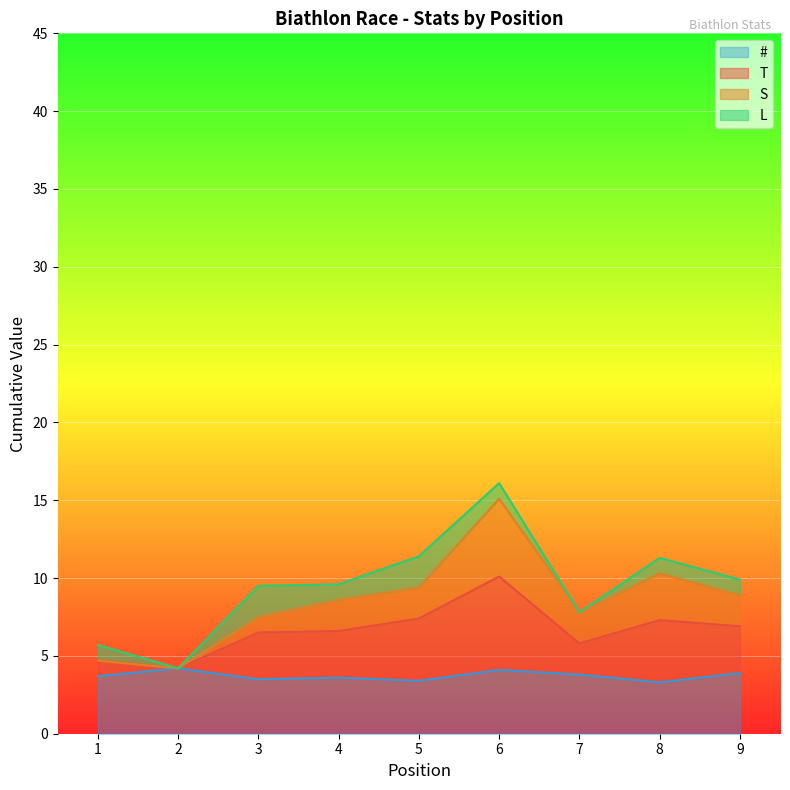

Between 4 and 3, which is larger?

4